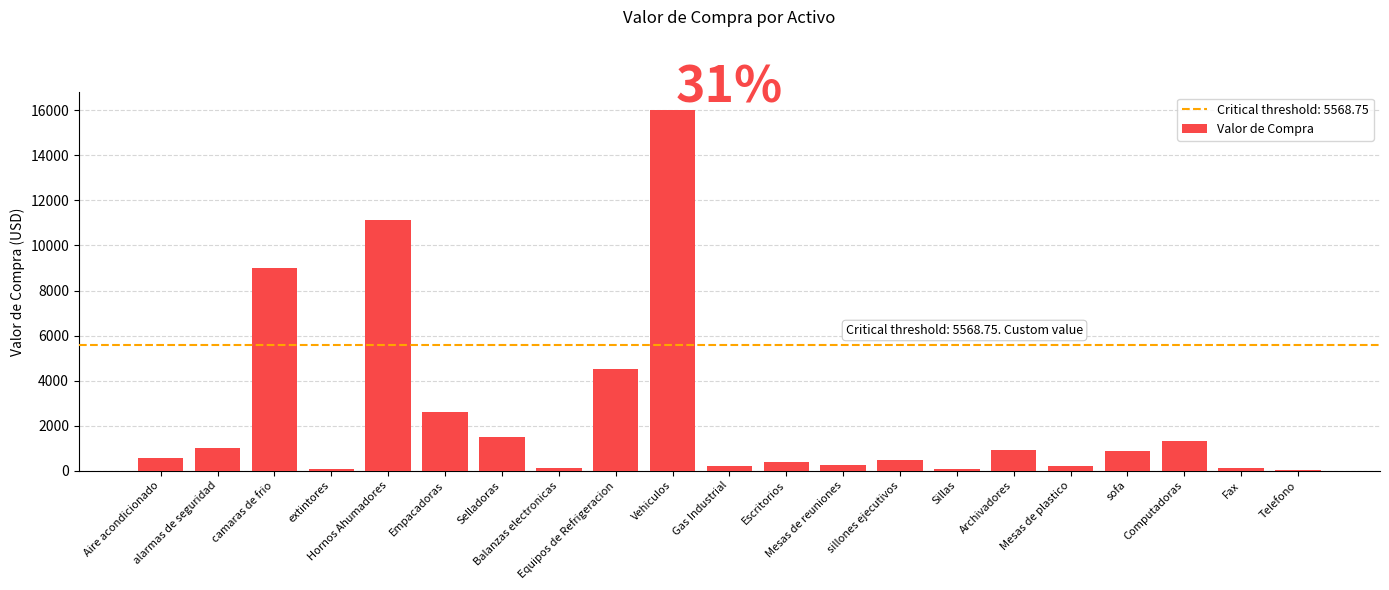

Are the bars grouped side by side (vs. stacked)?

No